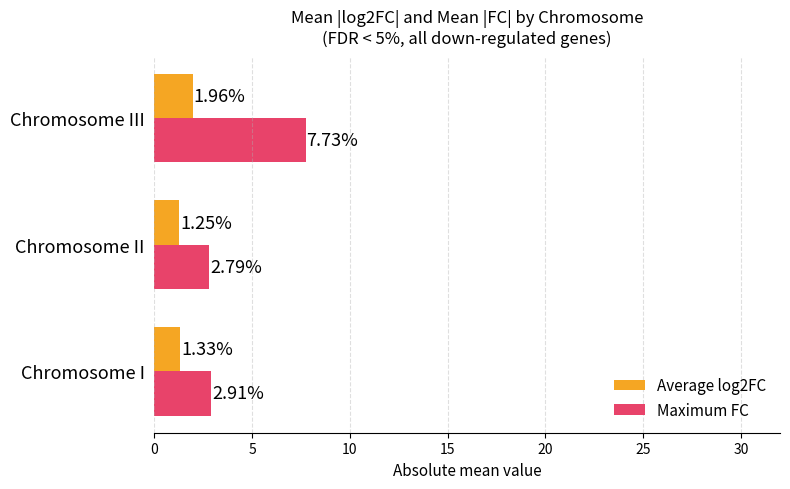

Rank the categories by Maximum FC value from highest to lowest.

Chromosome III, Chromosome I, Chromosome II